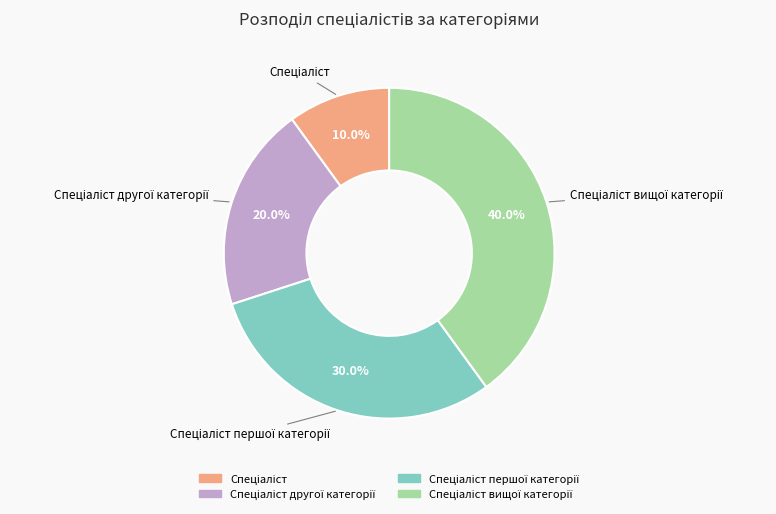

Is there any slice that represents more than half of the pie?

No